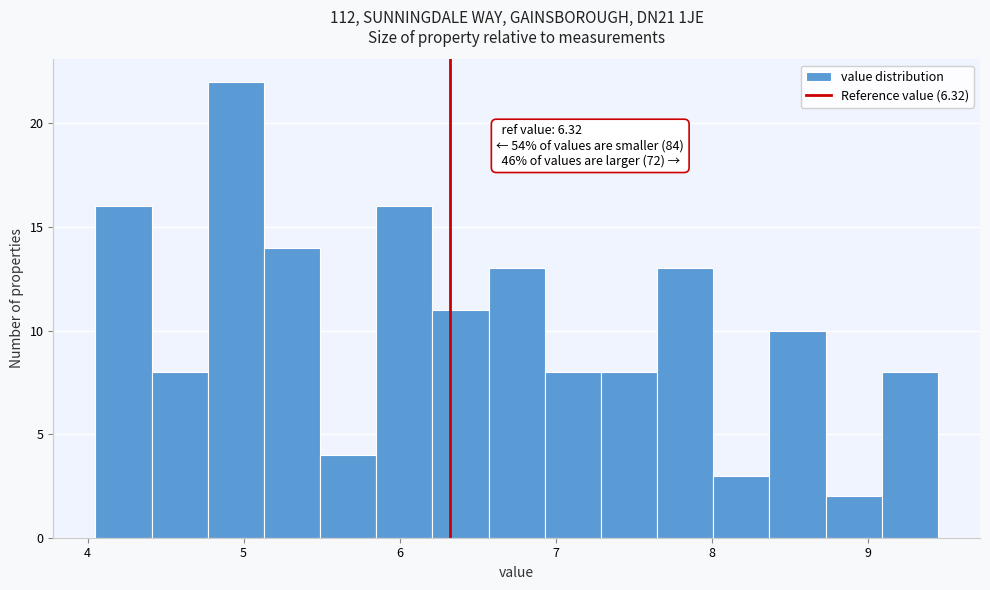

Read against the x-axis, roughly where is the centre of the tallest bar?

5.0